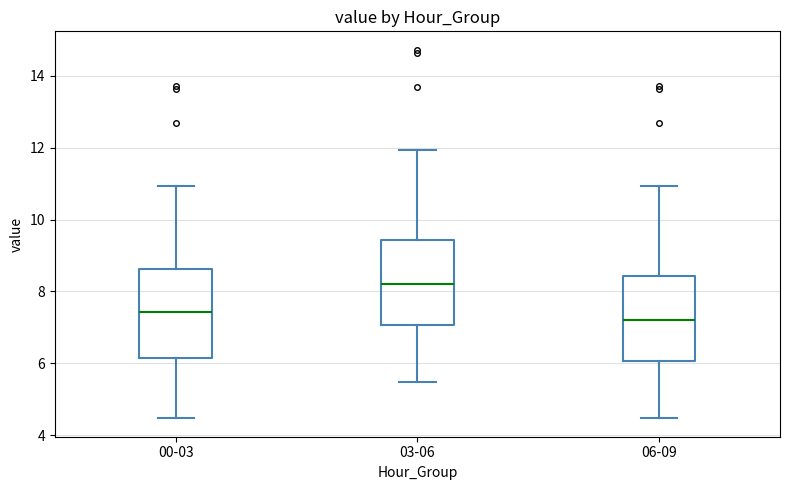

Reading left to right, transcribe this box plot: for each box, give where its median line is, the range the box spans, and where its two whiskers end, as read against the y-axis. The values are not printed on the chart, so give them approximately, as read against the axis.

00-03: median 7.4, box 6.2 to 8.6, whiskers 4.4 to 11.0
03-06: median 8.2, box 7.0 to 9.4, whiskers 5.4 to 12.0
06-09: median 7.2, box 6.0 to 8.4, whiskers 4.4 to 11.0